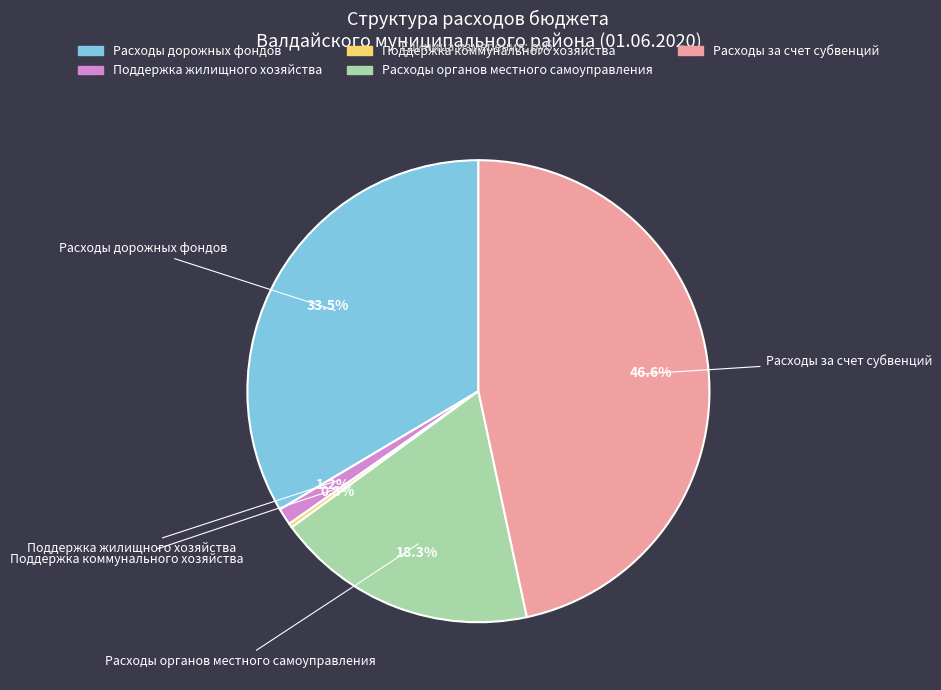

Which slice is the smallest?

Поддержка коммунального хозяйства